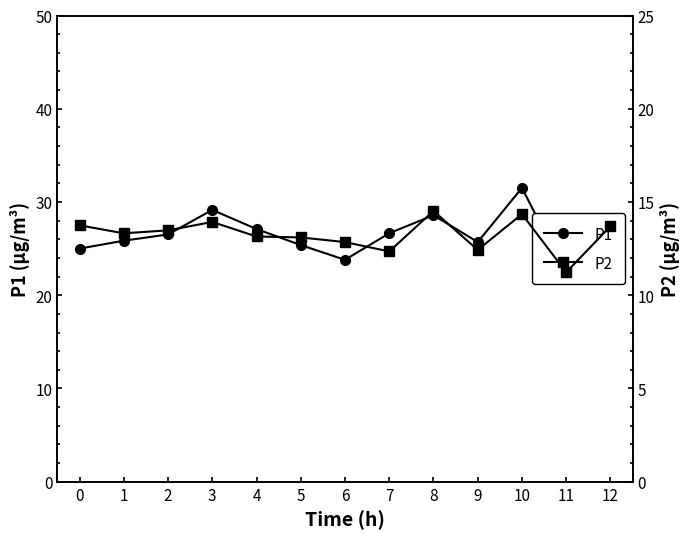

At which label is P1 closest to 26?

1